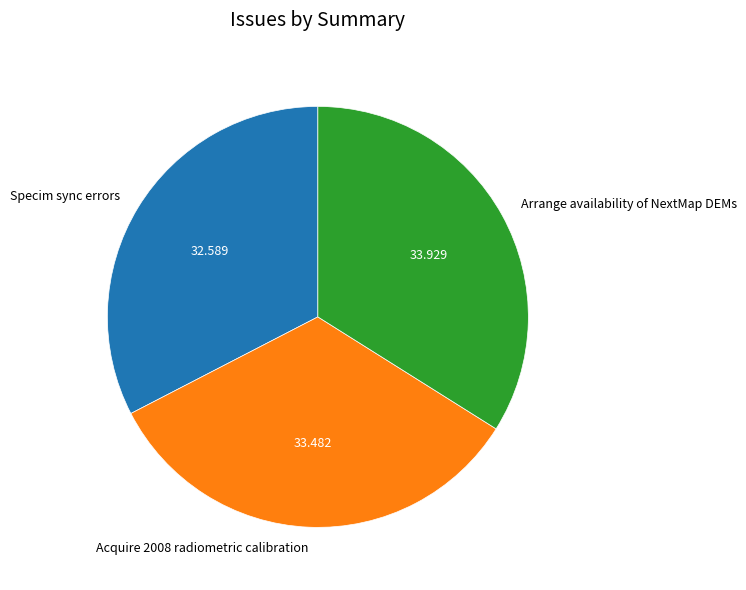

Is the sum of Arrange availability of NextMap DEMs and Acquire 2008 radiometric calibration greater than half?

Yes